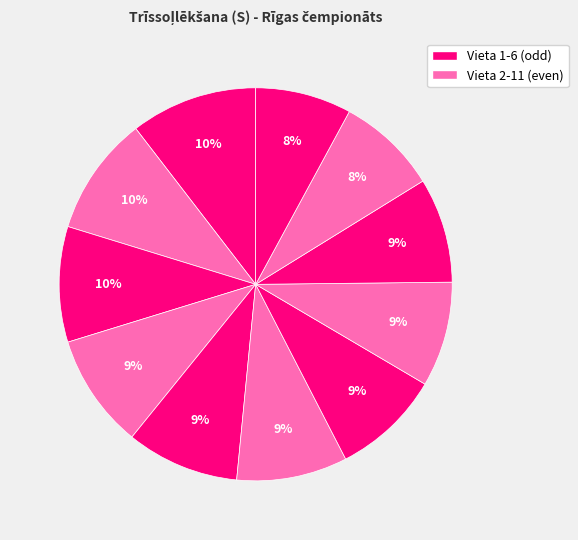

Count the number of slices in the pie.

11